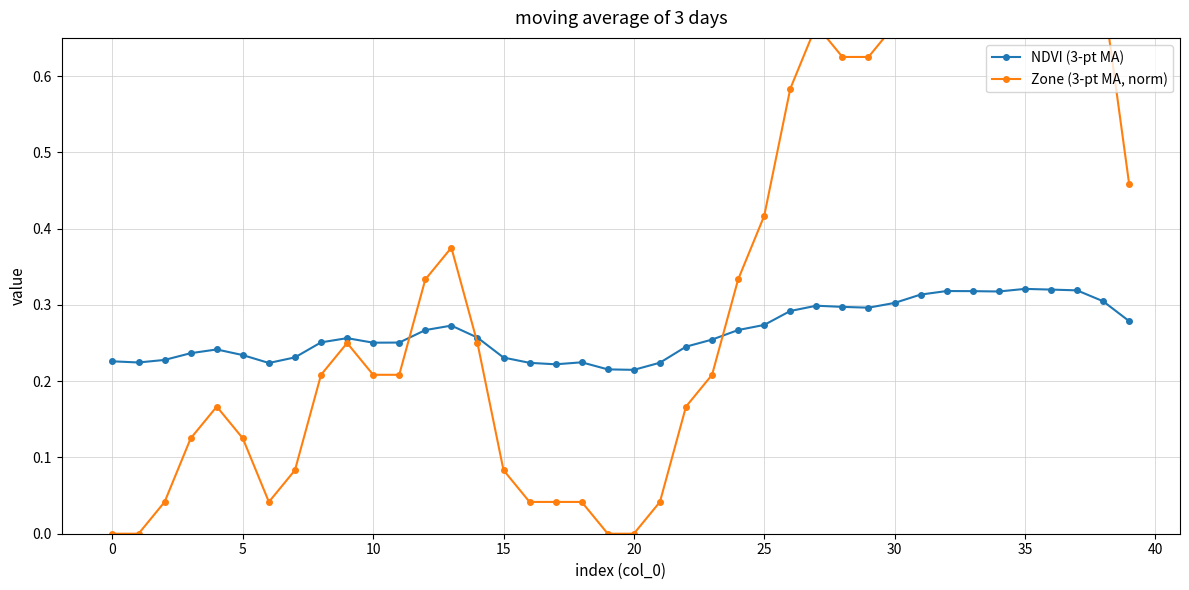

Is the value of NDVI (3-pt MA) at 16 greater than the value of Zone (3-pt MA, norm) at 10?

Yes